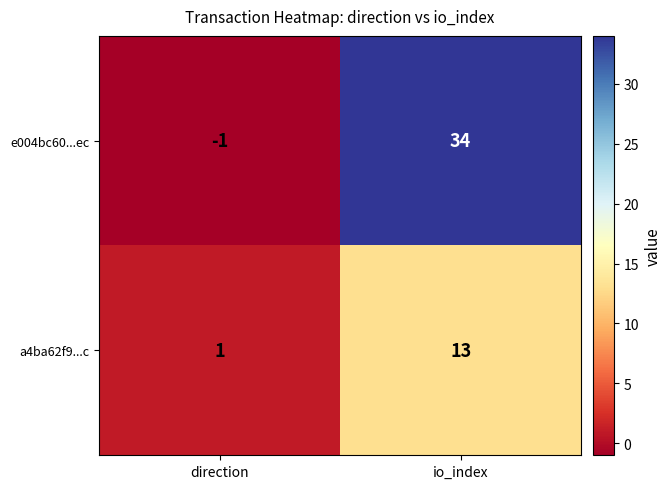

The a4ba62f9...c series shows 2 at direction. True or false?

False